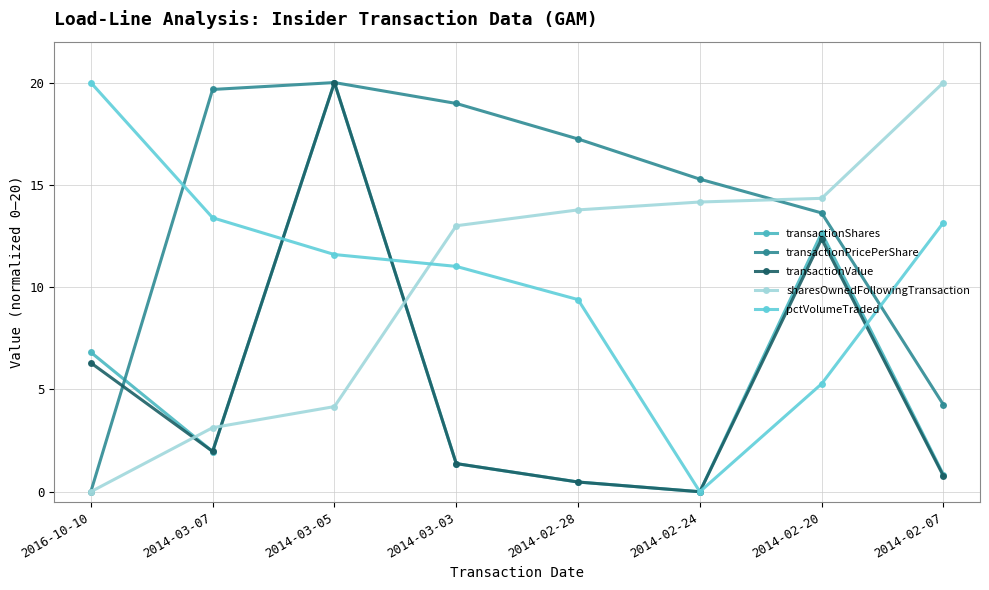

At which label does sharesOwnedFollowingTransaction reach its minimum?

2016-10-10